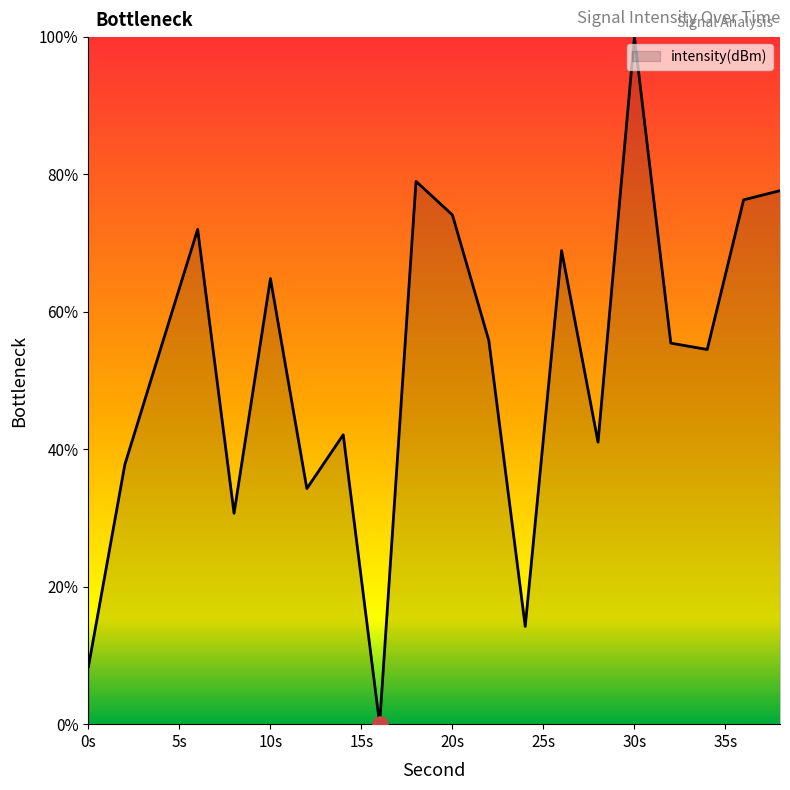

What is the difference between the maximum and minimum values?

100.0